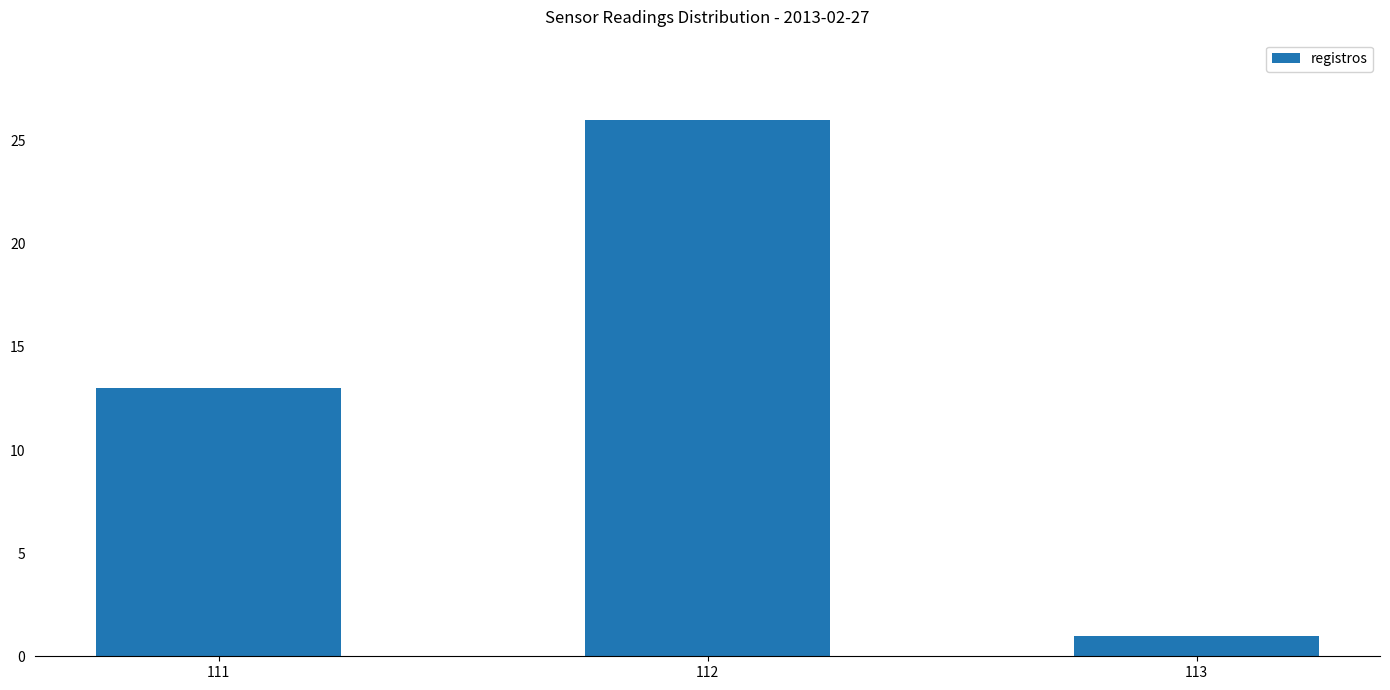

Reading left to right, extract all data points from this chart.

111=13	112=26	113=1